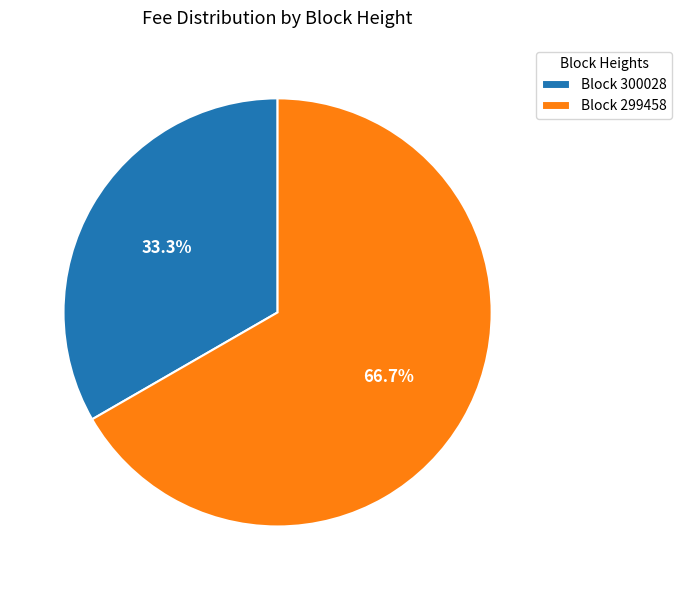

Which category accounts for the majority?

Block 299458